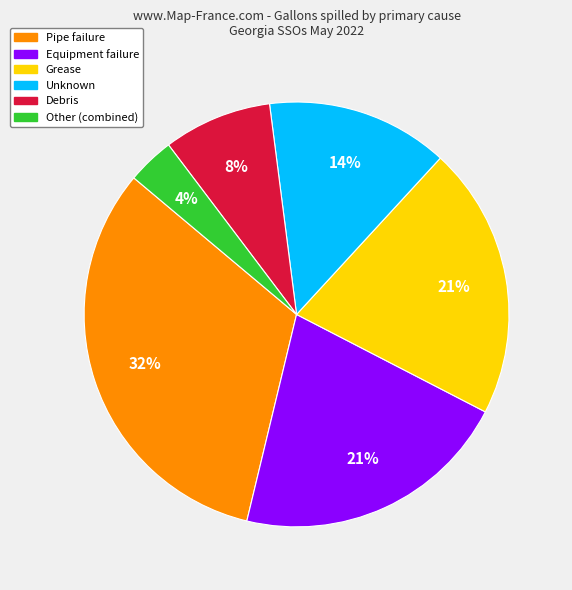

Does any single category account for the majority?

No